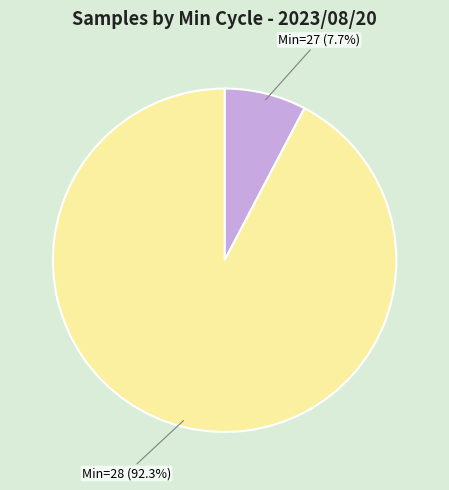

Does any single category account for the majority?

Yes